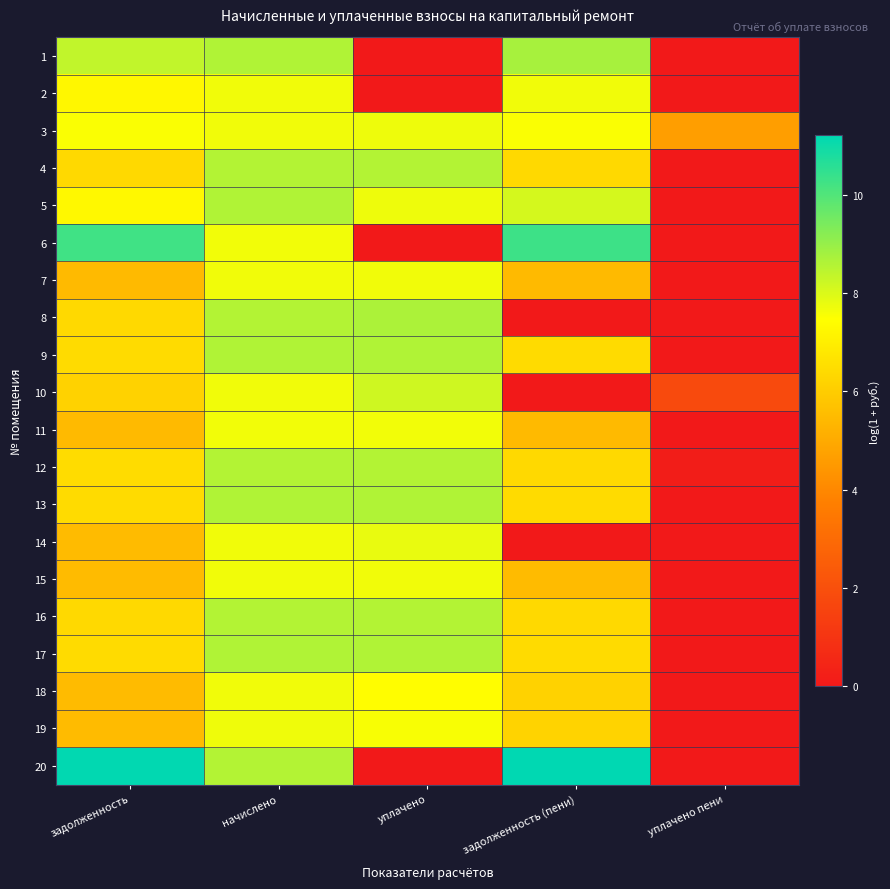

Reading left to right, list all the values displayed in this chart.

1: задолженность=8.4	начислено=8.6	уплачено=0.0	задолженность (пени)=8.7	уплачено пени=0.0
2: задолженность=7.2	начислено=7.7	уплачено=0.0	задолженность (пени)=7.7	уплачено пени=0.0
3: задолженность=7.5	начислено=7.7	уплачено=7.7	задолженность (пени)=7.5	уплачено пени=4.7
4: задолженность=6.4	начислено=8.6	уплачено=8.6	задолженность (пени)=6.4	уплачено пени=0.0
5: задолженность=7.3	начислено=8.6	уплачено=7.7	задолженность (пени)=8.1	уплачено пени=0.0
6: задолженность=10.2	начислено=7.7	уплачено=0.0	задолженность (пени)=10.3	уплачено пени=0.0
7: задолженность=5.5	начислено=7.7	уплачено=7.7	задолженность (пени)=5.5	уплачено пени=0.0
8: задолженность=6.4	начислено=8.6	уплачено=8.7	задолженность (пени)=0.0	уплачено пени=0.0
9: задолженность=6.4	начислено=8.6	уплачено=8.6	задолженность (пени)=6.4	уплачено пени=0.0
10: задолженность=6.2	начислено=7.7	уплачено=8.2	задолженность (пени)=0.0	уплачено пени=1.8
11: задолженность=5.5	начислено=7.7	уплачено=7.7	задолженность (пени)=5.5	уплачено пени=0.0
12: задолженность=6.5	начислено=8.6	уплачено=8.6	задолженность (пени)=6.4	уплачено пени=0.2
13: задолженность=6.4	начислено=8.6	уплачено=8.6	задолженность (пени)=6.4	уплачено пени=0.0
14: задолженность=5.5	начислено=7.7	уплачено=7.8	задолженность (пени)=0.0	уплачено пени=0.0
15: задолженность=5.5	начислено=7.7	уплачено=7.7	задолженность (пени)=5.5	уплачено пени=0.0
16: задолженность=6.4	начислено=8.6	уплачено=8.6	задолженность (пени)=6.4	уплачено пени=0.0
17: задолженность=6.4	начислено=8.6	уплачено=8.6	задолженность (пени)=6.4	уплачено пени=0.0
18: задолженность=5.5	начислено=7.7	уплачено=7.4	задолженность (пени)=6.2	уплачено пени=0.0
19: задолженность=5.5	начислено=7.7	уплачено=7.6	задолженность (пени)=6.2	уплачено пени=0.0
20: задолженность=11.2	начислено=8.6	уплачено=0.0	задолженность (пени)=11.2	уплачено пени=0.0